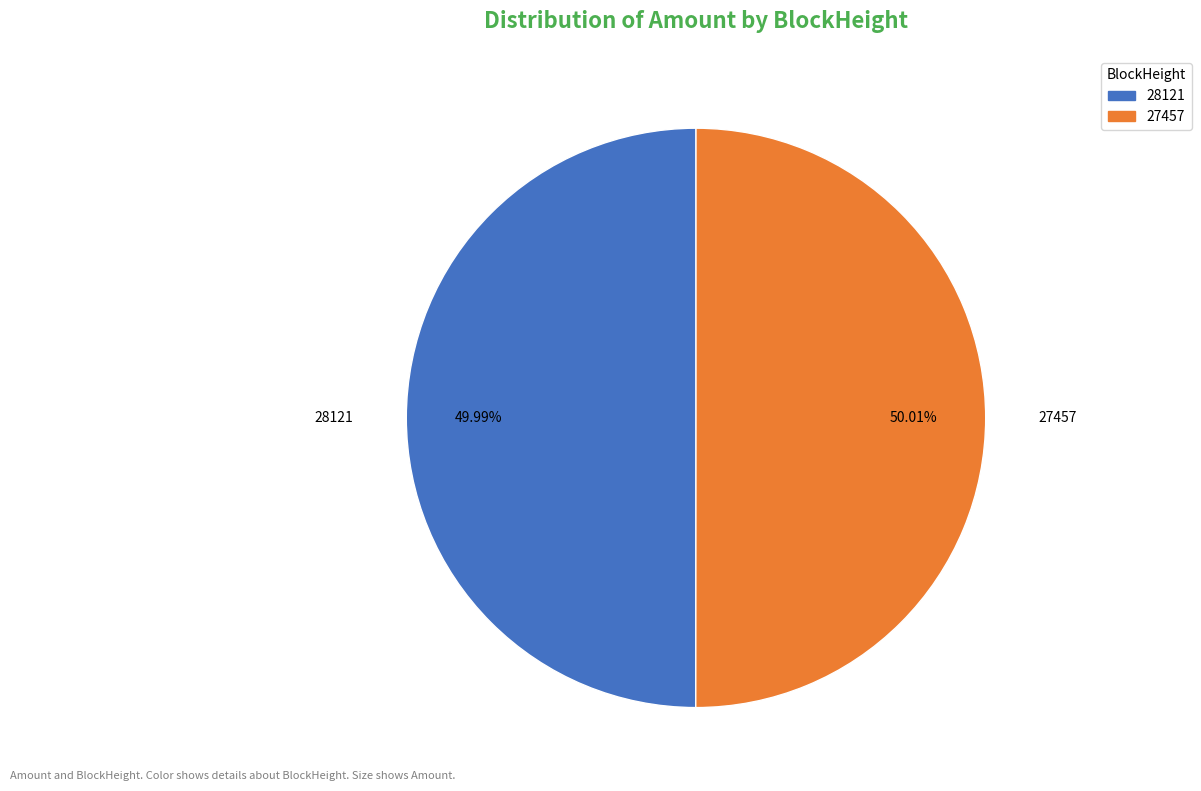

Do 27457 and 28121 together represent more than half of the pie?

Yes